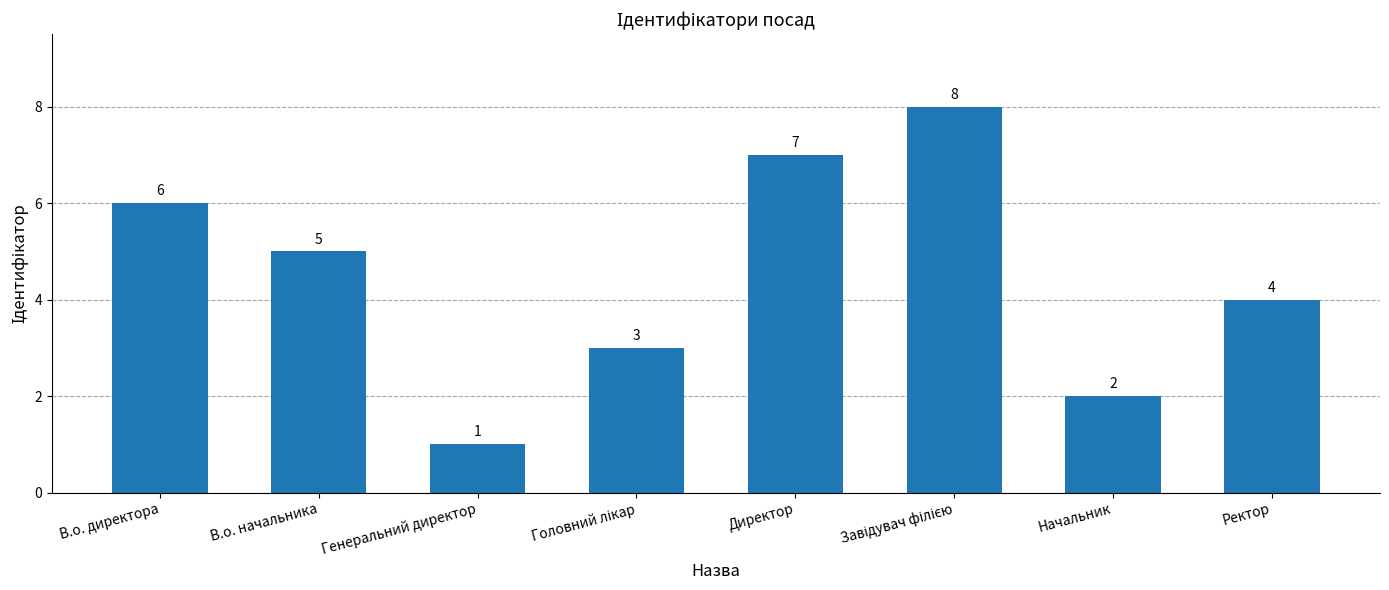

Between В.о. начальника and Директор, which is larger?

Директор